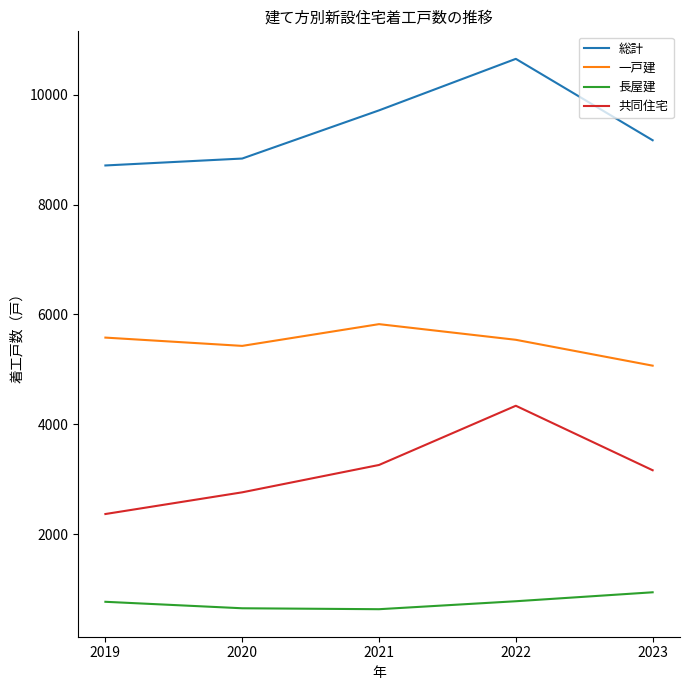

What is the highest value of the 共同住宅 series?

4337